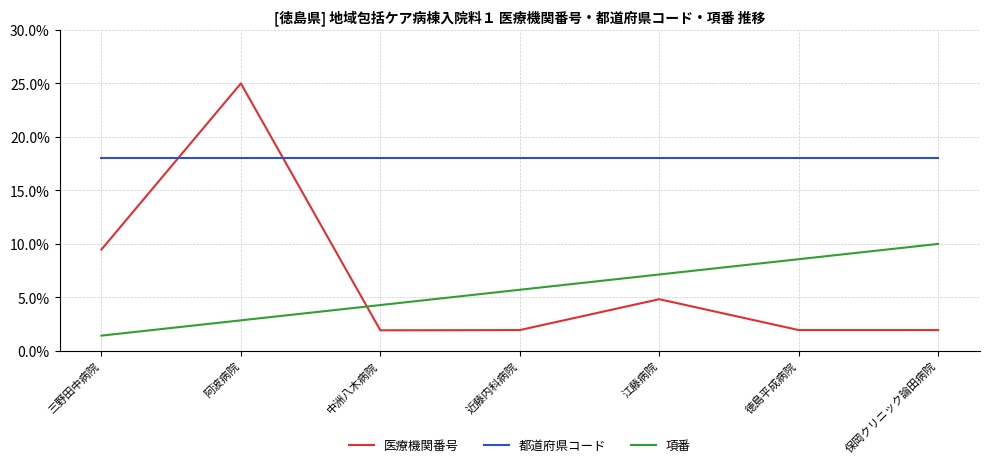

The 項番 series shows 12.1 at 徳島平成病院. True or false?

False